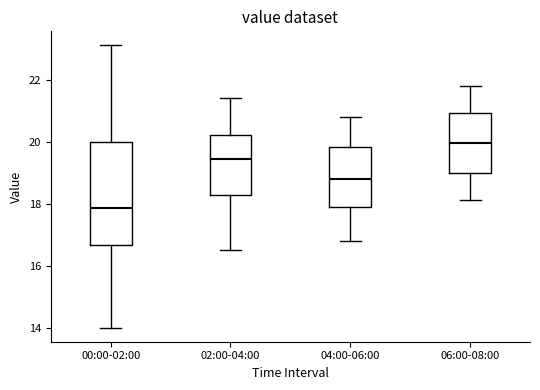

Reading left to right, read every box against the y-axis: the position of its median line, the range the box covers, and the ends of its whiskers. The values are not printed on the chart, so give them approximately, as read against the axis.

00:00-02:00: median 17.8, box 16.6 to 20.0, whiskers 14.0 to 23.2
02:00-04:00: median 19.4, box 18.2 to 20.2, whiskers 16.6 to 21.4
04:00-06:00: median 18.8, box 17.8 to 19.8, whiskers 16.8 to 20.8
06:00-08:00: median 20.0, box 19.0 to 21.0, whiskers 18.2 to 21.8